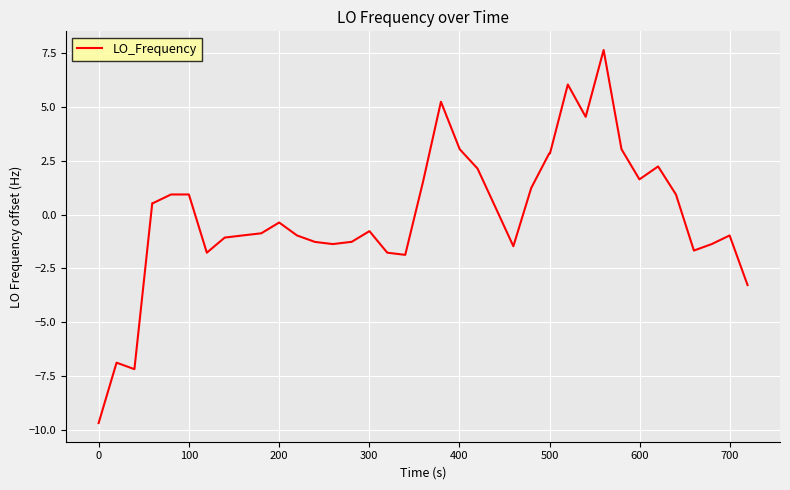

What is the minimum value shown in the chart?

-9.7